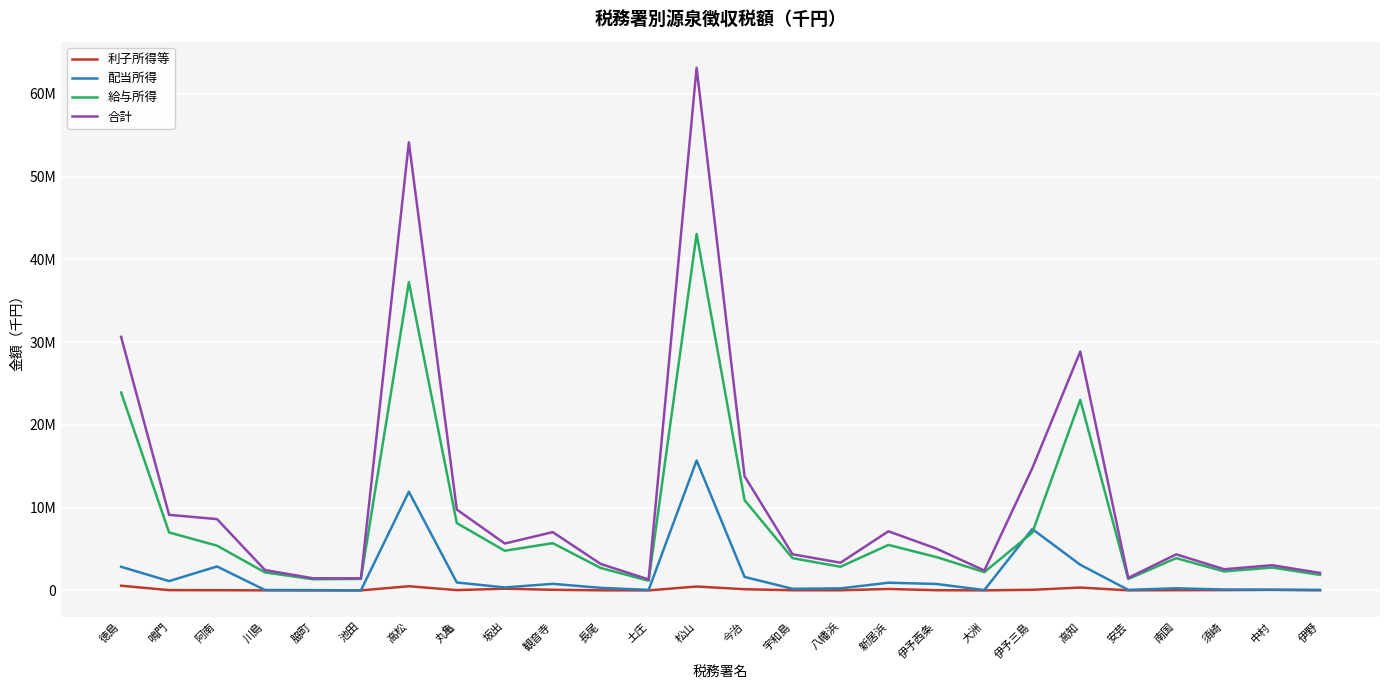

Which category has the lowest value across all series?

土庄